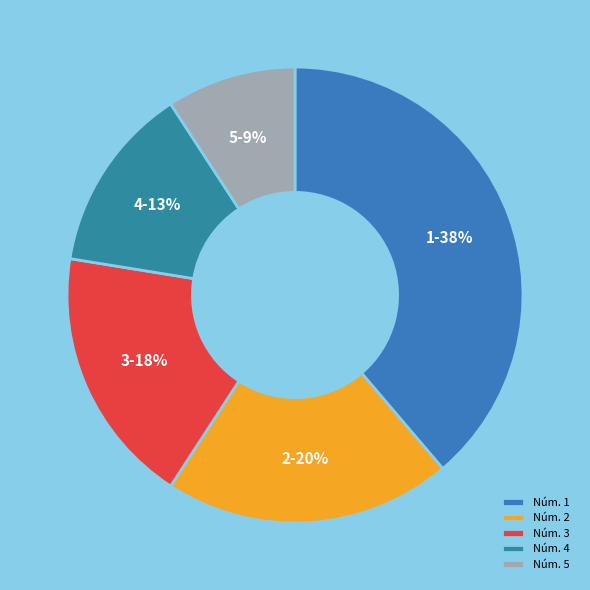

Rank the categories by value from lowest to highest.

5, 4, 3, 2, 1